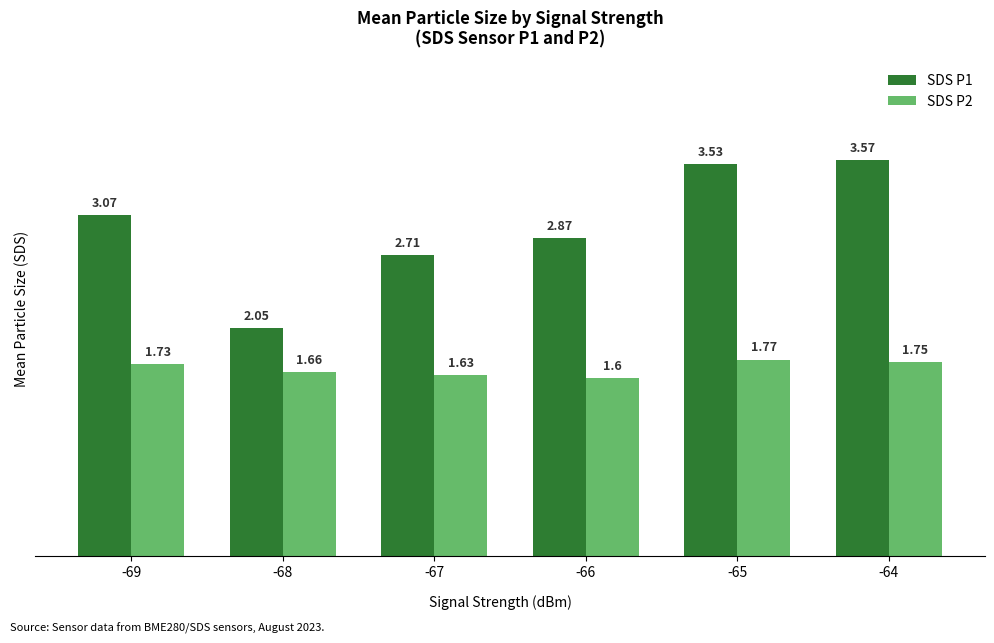

Rank the series at -66 from lowest to highest value.

SDS P2, SDS P1